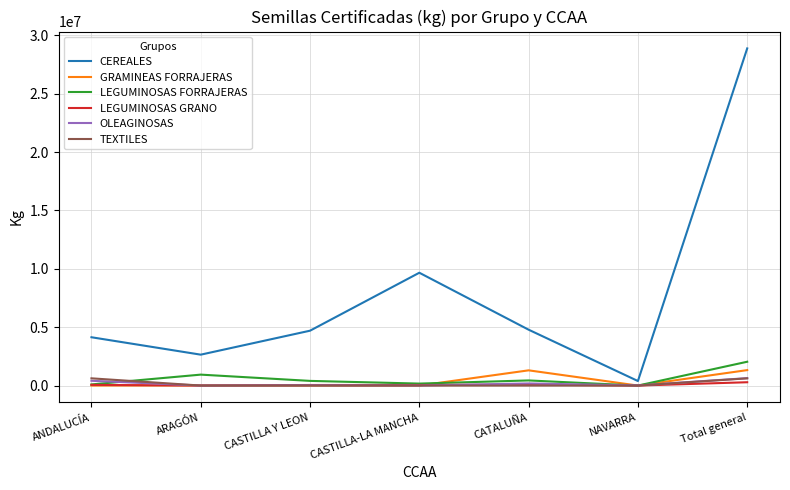

Count the number of categories in the chart.

7